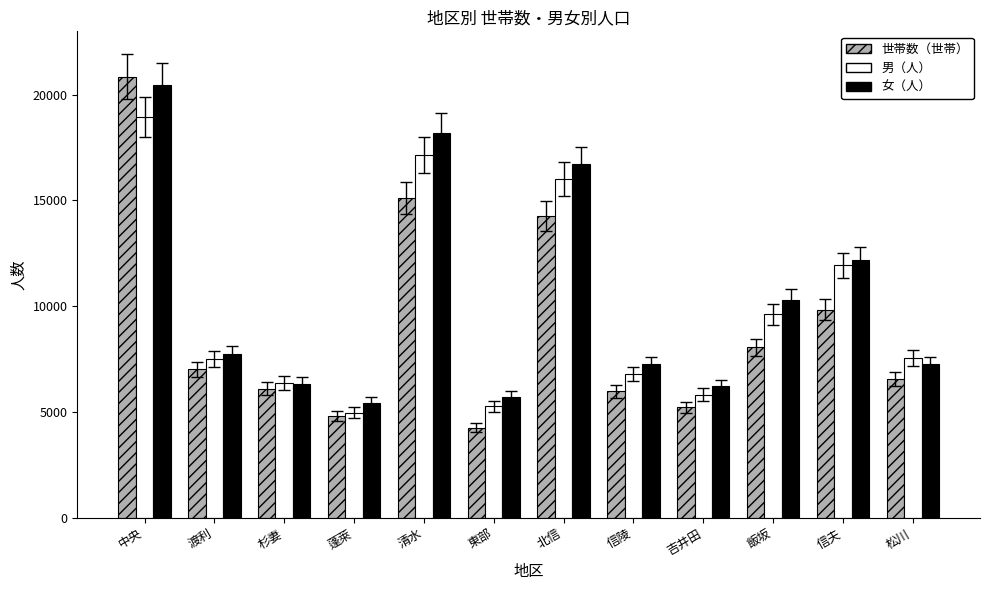

What value does the 世帯数（世帯） series have at 杉妻?

6103